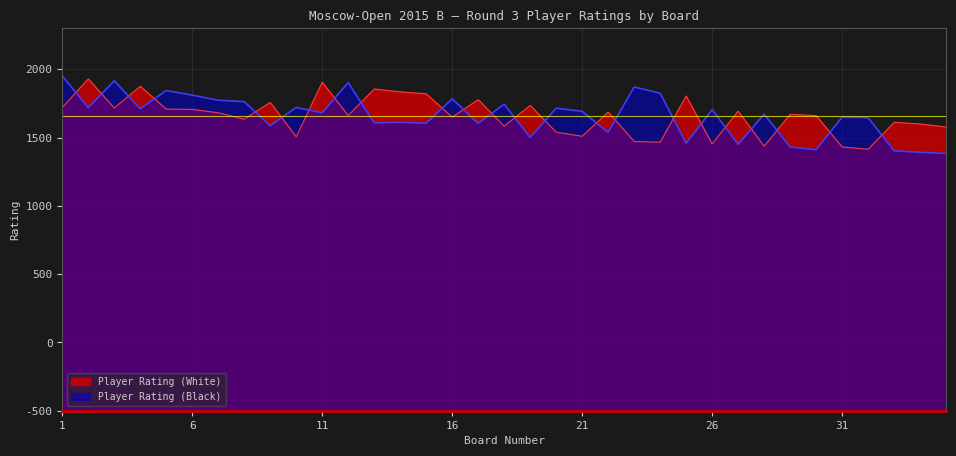

At which category is the sum across all series the highest?

1